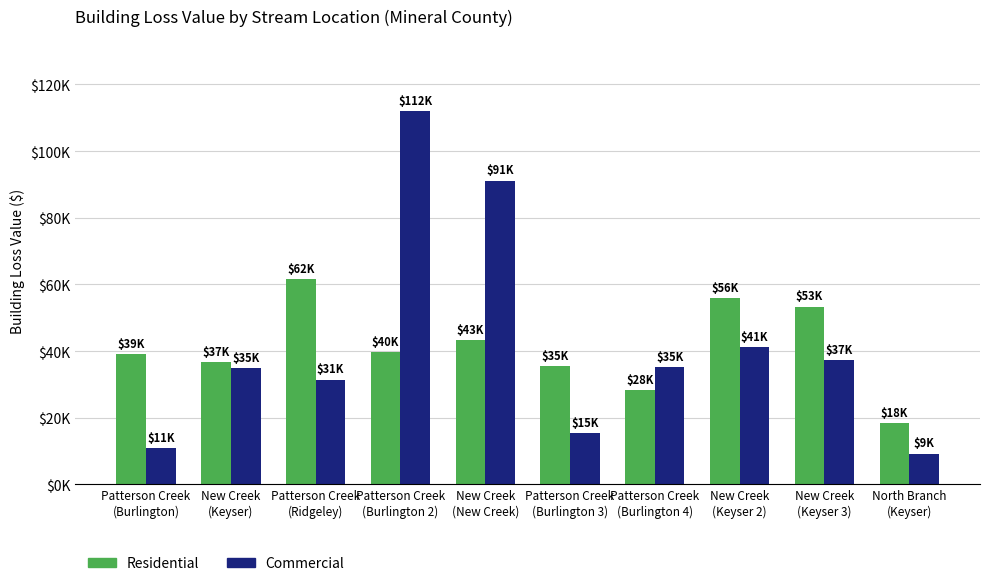

What are all the series names shown in the legend?

Residential, Commercial